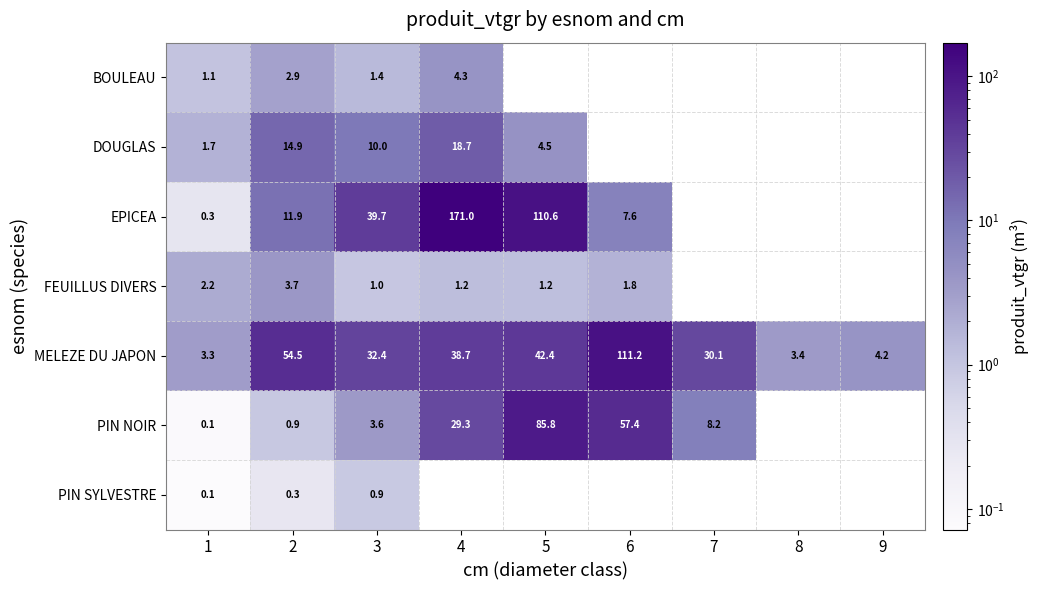

Between 1 and 2, which series saw the biggest shift?

MELEZE DU JAPON